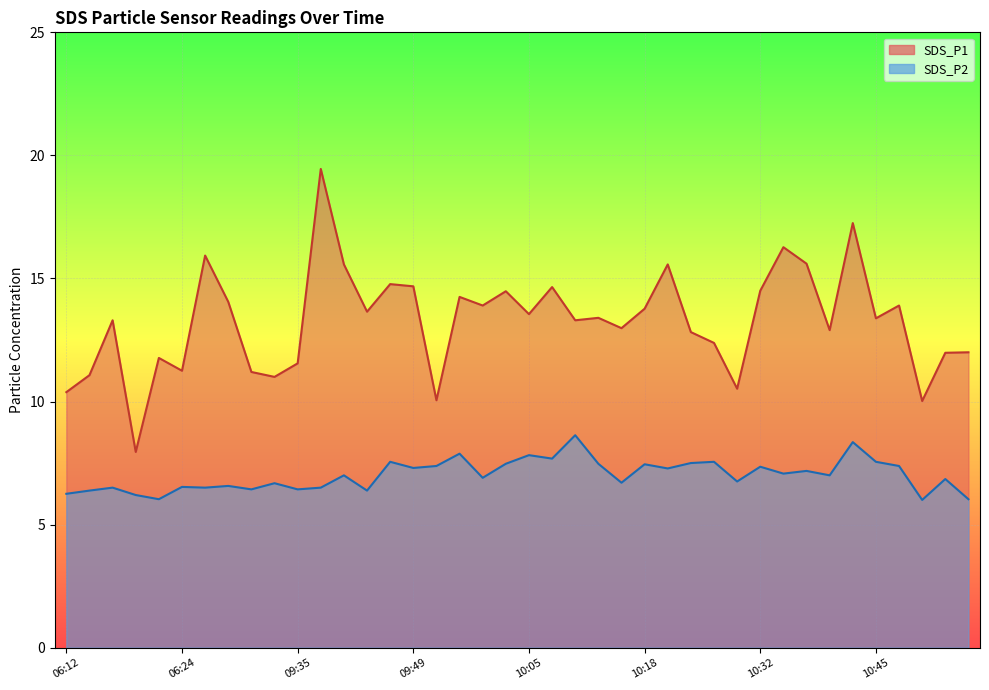

Rank the series by their maximum value, from highest to lowest.

SDS_P1, SDS_P2